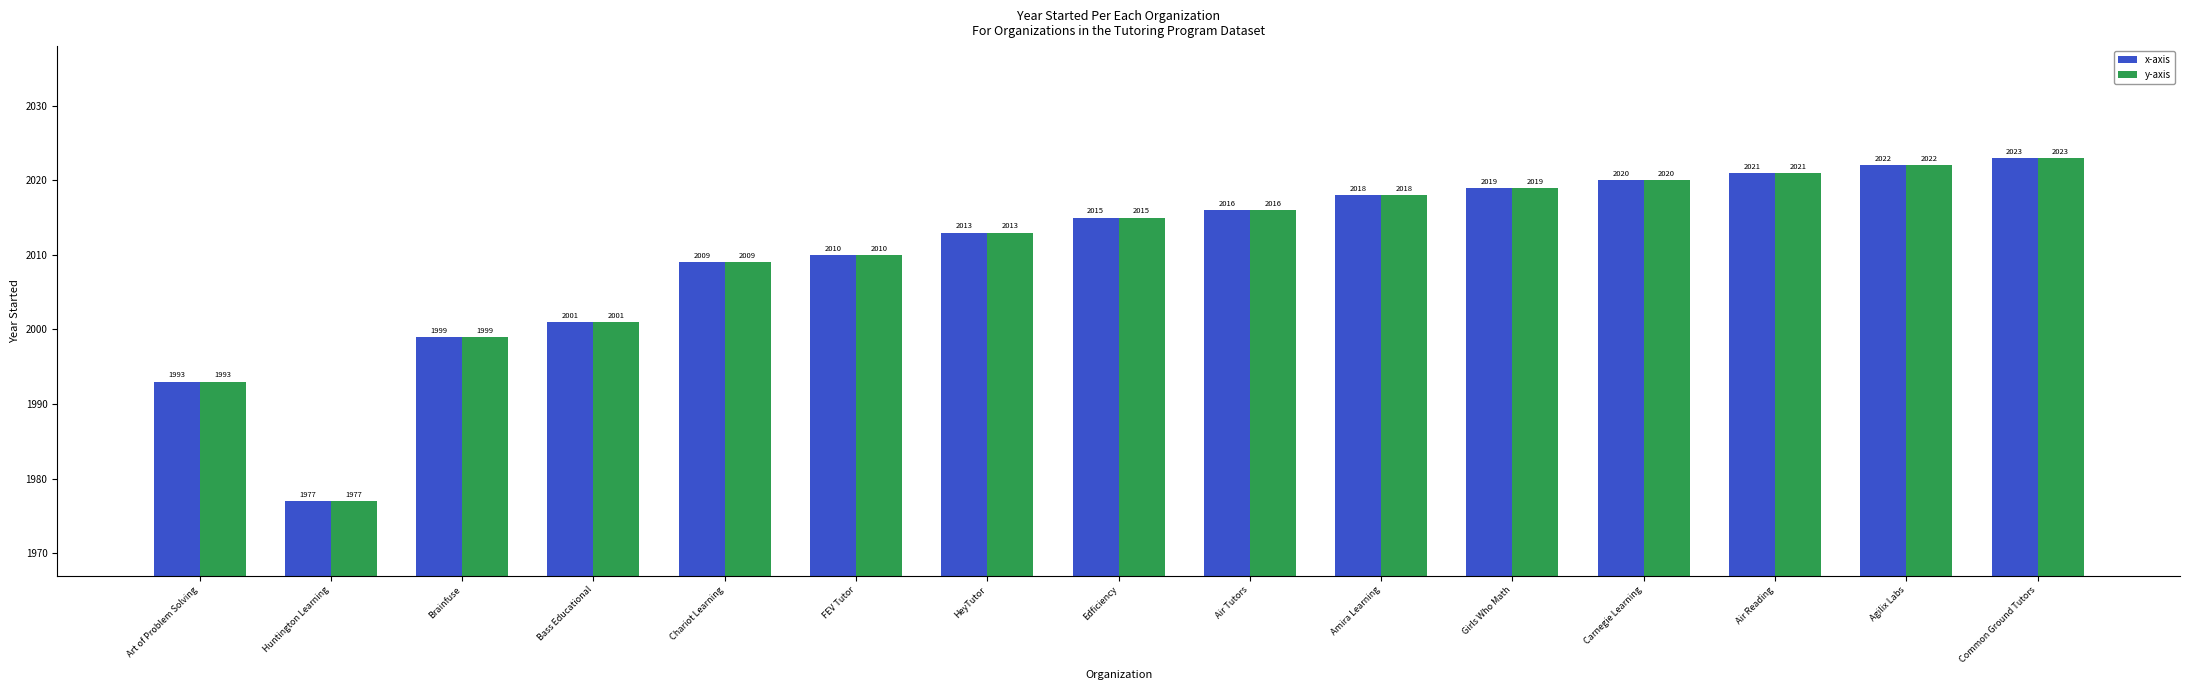

The y-axis series shows 2009 at Chariot Learning. True or false?

True